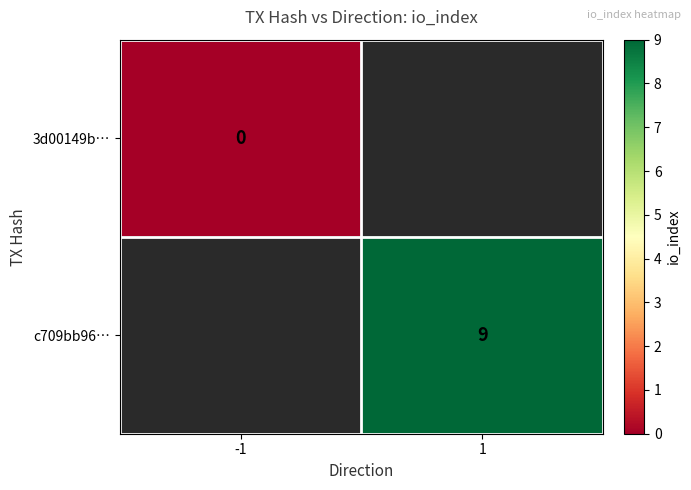

Between -1 and 1, which is larger?

1